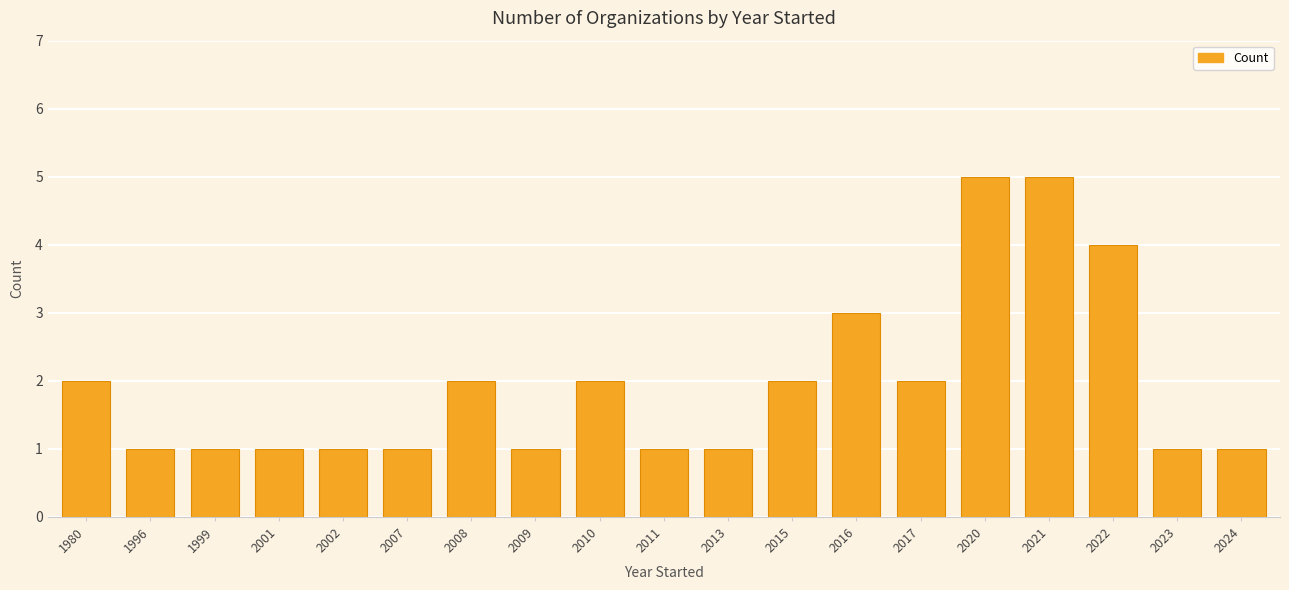

Reading left to right, extract all data points from this chart.

2	1	1	1	1	1	2	1	2	1	1	2	3	2	5	5	4	1	1